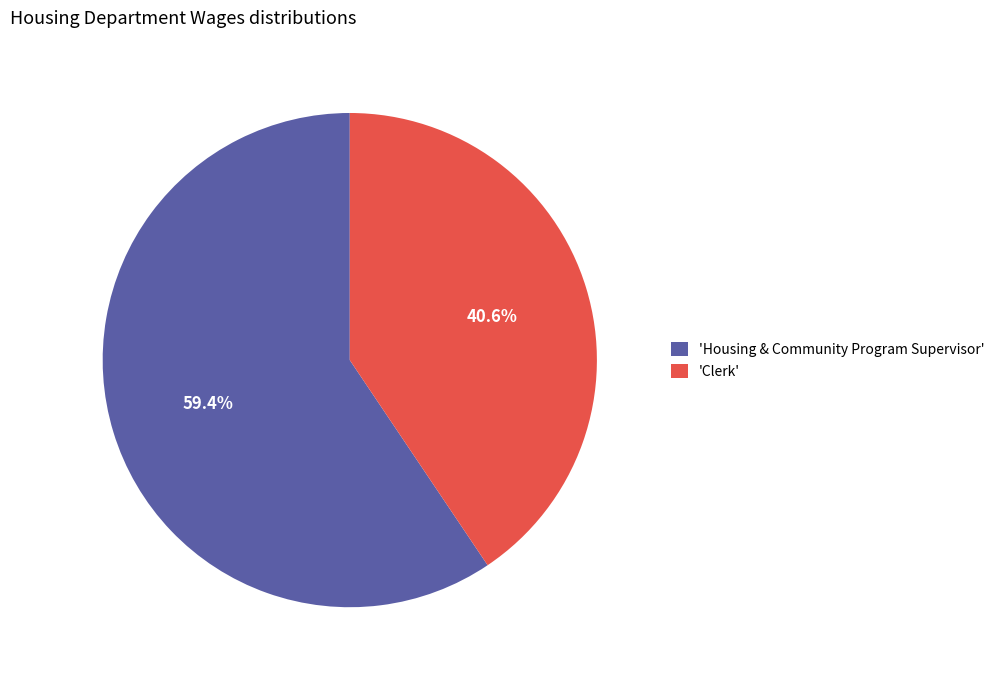

Which category accounts for the majority?

'Housing & Community Program Supervisor'